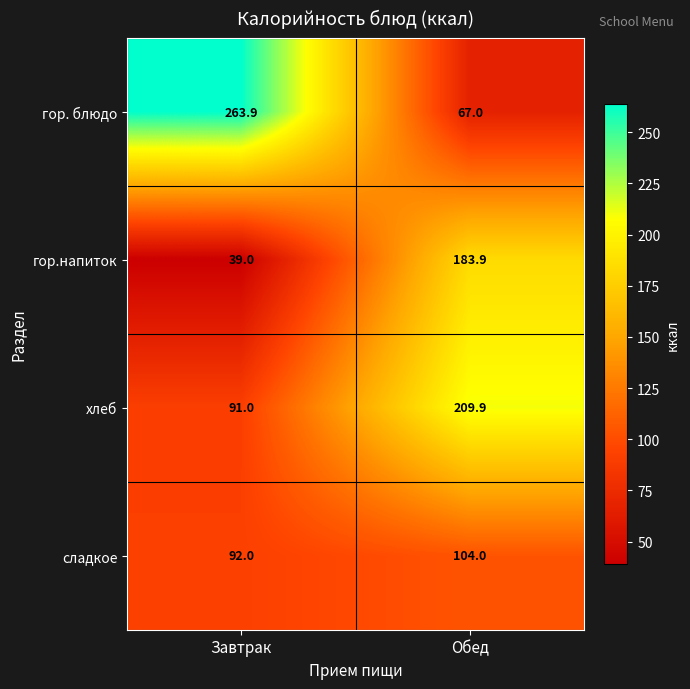

What is the total value across all series at Завтрак?

485.9